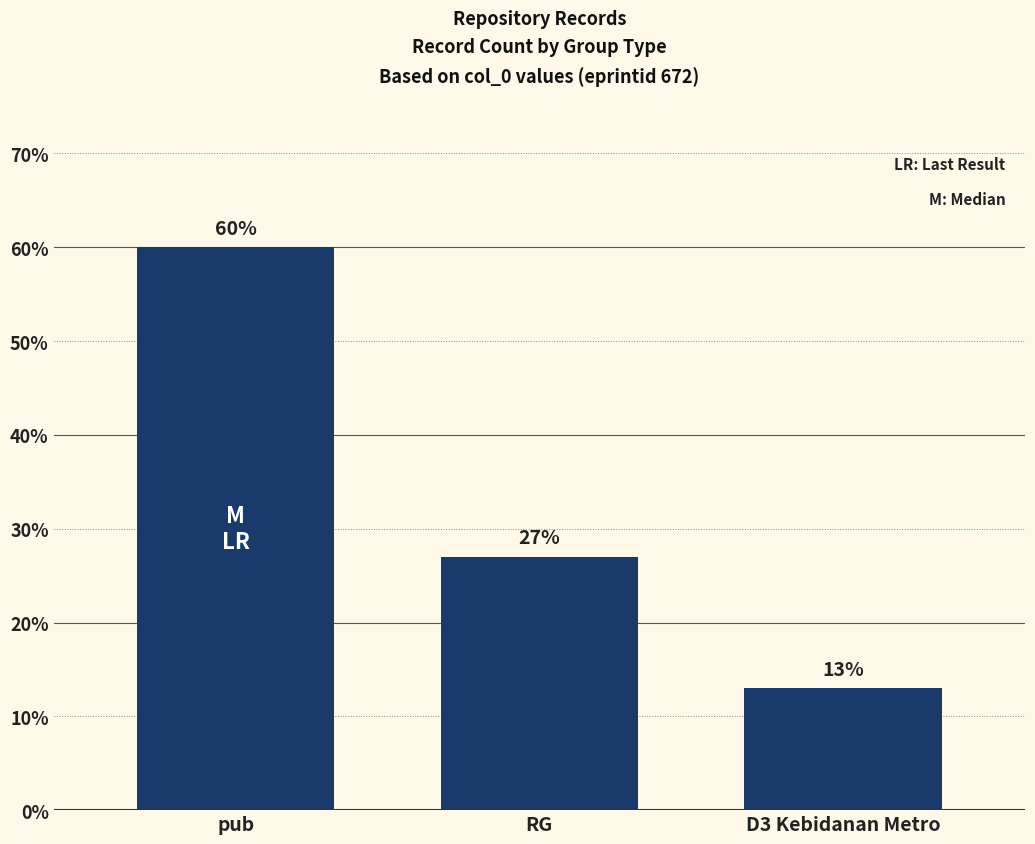

Where does the data first go above 27?

pub